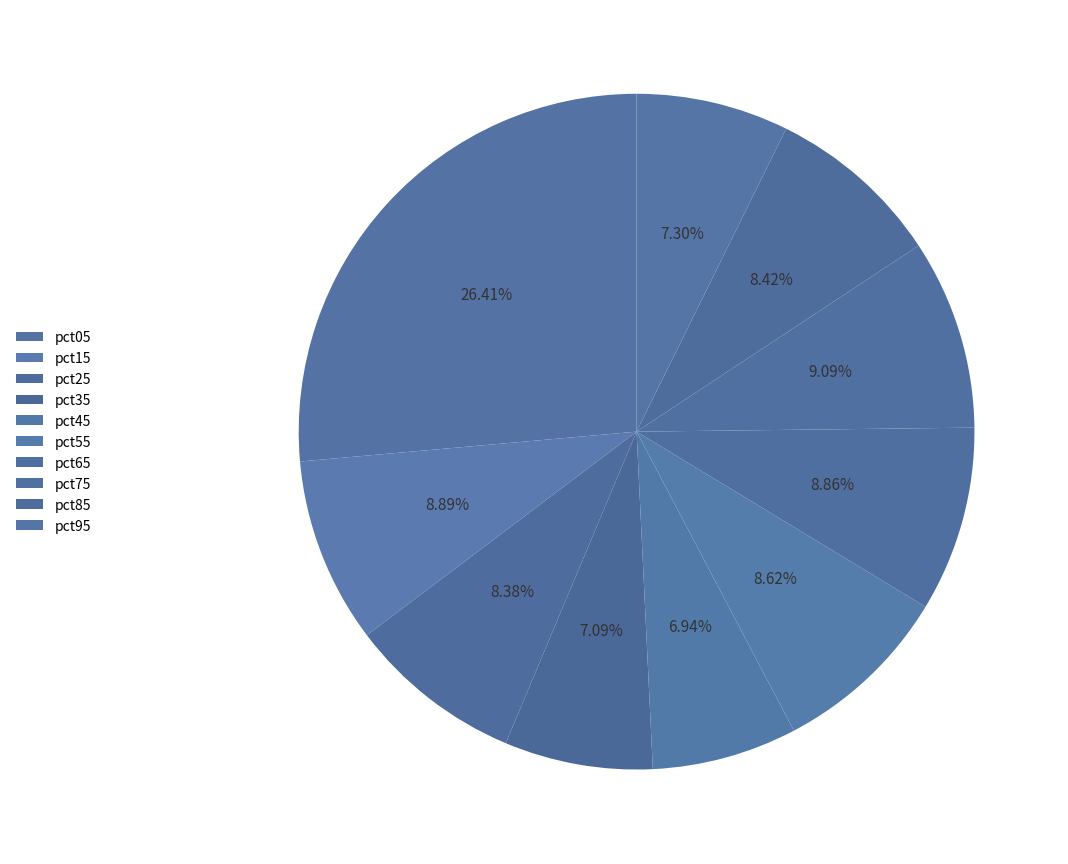

Do pct15 and pct65 together represent more than half of the pie?

No